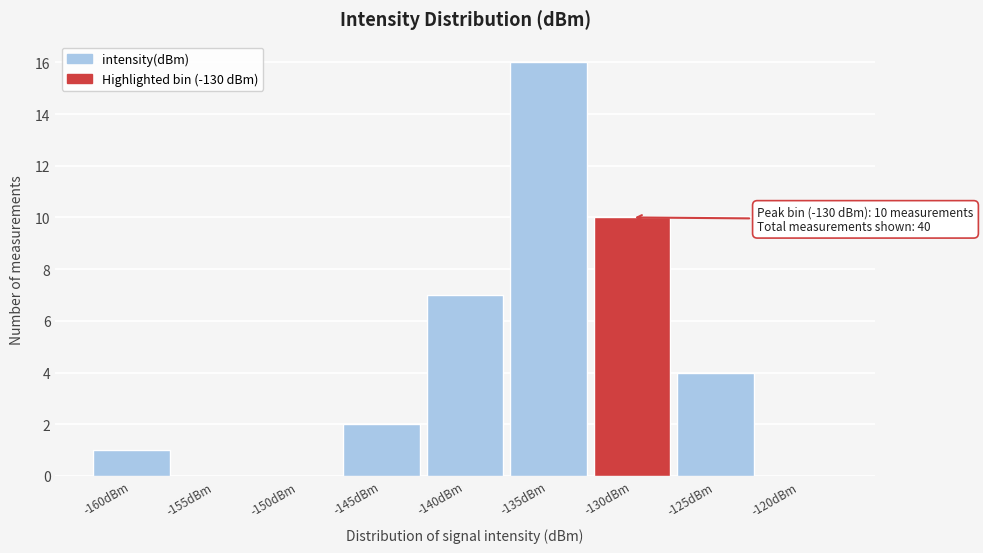

Reading right to left, transcribe all the data shown in this chart.

-120dBm=0	-125dBm=4	-130dBm=10	-135dBm=16	-140dBm=7	-145dBm=2	-150dBm=0	-155dBm=0	-160dBm=1